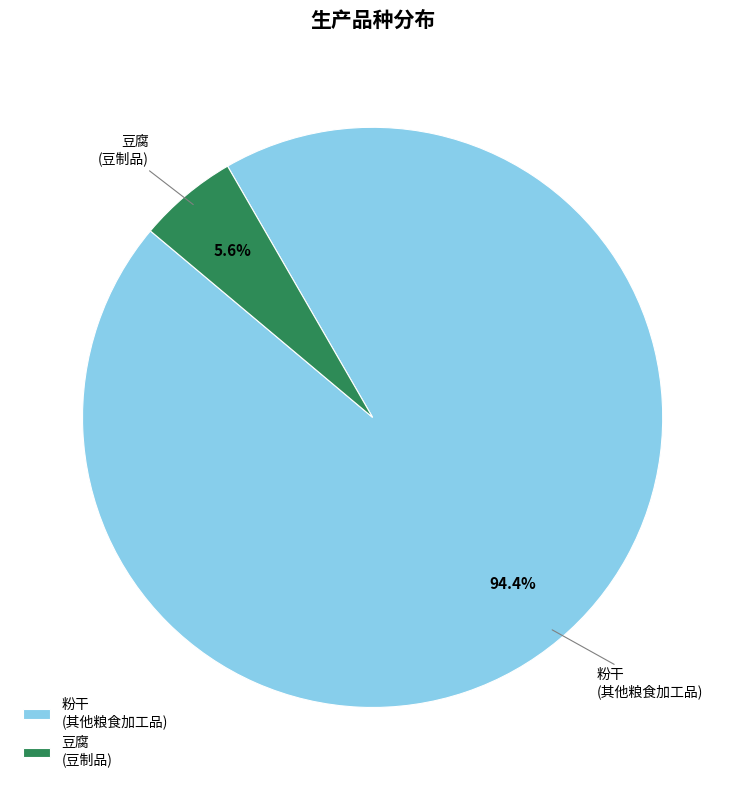

Do 豆腐 (豆制品) and 粉干 (其他粮食加工品) together represent more than half of the pie?

Yes